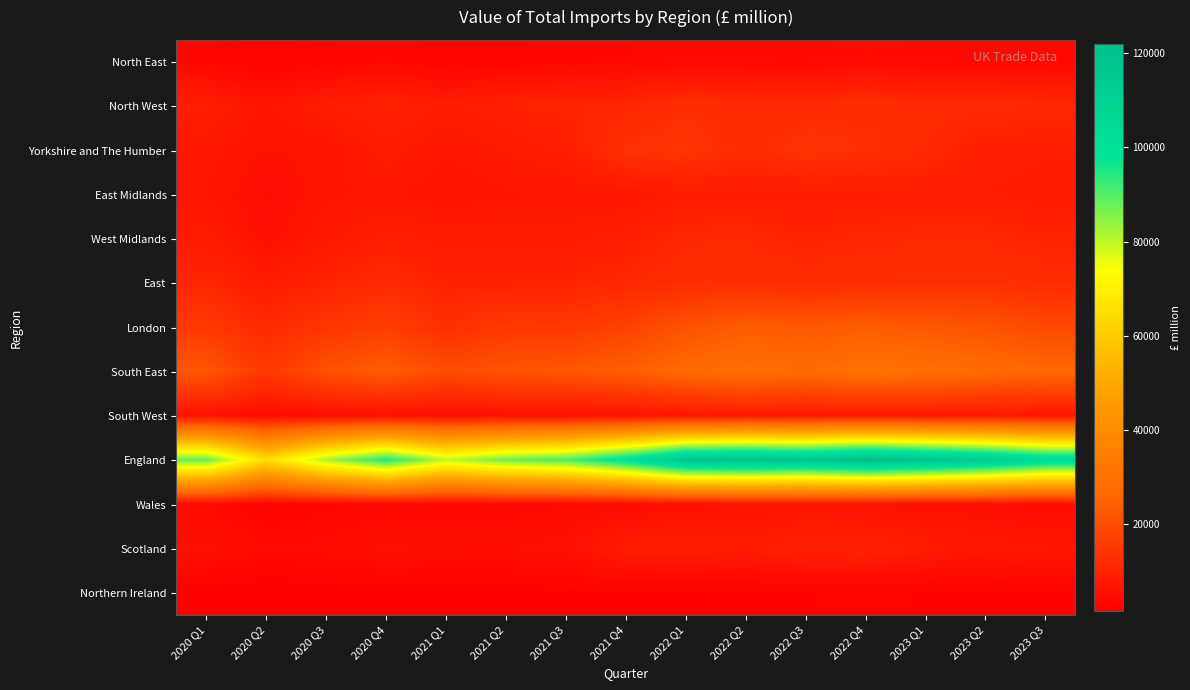

Reading right to left, list all the values displayed in this chart.

North East: 2023 Q3=3718	2023 Q2=3856	2023 Q1=4015	2022 Q4=4394	2022 Q3=3885	2022 Q2=3986	2022 Q1=4107	2021 Q4=3560	2021 Q3=3298	2021 Q2=3123	2021 Q1=2953	2020 Q4=3495	2020 Q3=3140	2020 Q2=2403	2020 Q1=3419
North West: 2023 Q3=11063	2023 Q2=11529	2023 Q1=11624	2022 Q4=12420	2022 Q3=11512	2022 Q2=11838	2022 Q1=12440	2021 Q4=10566	2021 Q3=10440	2021 Q2=9439	2021 Q1=8468	2020 Q4=9799	2020 Q3=8530	2020 Q2=6608	2020 Q1=8814
Yorkshire and The Humber: 2023 Q3=8825	2023 Q2=9021	2023 Q1=11346	2022 Q4=12758	2022 Q3=13821	2022 Q2=11726	2022 Q1=14057	2021 Q4=13114	2021 Q3=8765	2021 Q2=7795	2021 Q1=6890	2020 Q4=8194	2020 Q3=6199	2020 Q2=6012	2020 Q1=7102
East Midlands: 2023 Q3=7875	2023 Q2=8632	2023 Q1=8535	2022 Q4=8409	2022 Q3=8149	2022 Q2=8150	2022 Q1=8212	2021 Q4=6942	2021 Q3=6837	2021 Q2=6616	2021 Q1=6111	2020 Q4=6944	2020 Q3=6558	2020 Q2=5177	2020 Q1=6747
West Midlands: 2023 Q3=10090	2023 Q2=10881	2023 Q1=10947	2022 Q4=10750	2022 Q3=9905	2022 Q2=11103	2022 Q1=10878	2021 Q4=9057	2021 Q3=8260	2021 Q2=8372	2021 Q1=8264	2020 Q4=8934	2020 Q3=7399	2020 Q2=5561	2020 Q1=8108
East: 2023 Q3=12029	2023 Q2=13047	2023 Q1=12966	2022 Q4=12460	2022 Q3=11907	2022 Q2=12699	2022 Q1=12293	2021 Q4=10847	2021 Q3=9990	2021 Q2=9576	2021 Q1=9576	2020 Q4=11535	2020 Q3=9870	2020 Q2=8355	2020 Q1=10609
London: 2023 Q3=19013	2023 Q2=21147	2023 Q1=22264	2022 Q4=23373	2022 Q3=22628	2022 Q2=23290	2022 Q1=21083	2021 Q4=17342	2021 Q3=15039	2021 Q2=15254	2021 Q1=12668	2020 Q4=16445	2020 Q3=14238	2020 Q2=11327	2020 Q1=15218
South East: 2023 Q3=26398	2023 Q2=27406	2023 Q1=29054	2022 Q4=29805	2022 Q3=27453	2022 Q2=28741	2022 Q1=27052	2021 Q4=24043	2021 Q3=22346	2021 Q2=21455	2021 Q1=19755	2020 Q4=23703	2020 Q3=20975	2020 Q2=15173	2020 Q1=22107
South West: 2023 Q3=6816	2023 Q2=7448	2023 Q1=7306	2022 Q4=7647	2022 Q3=7506	2022 Q2=7483	2022 Q1=6993	2021 Q4=6067	2021 Q3=5659	2021 Q2=5681	2021 Q1=5195	2020 Q4=5579	2020 Q3=4958	2020 Q2=4346	2020 Q1=5988
England: 2023 Q3=105827	2023 Q2=112965	2023 Q1=118060	2022 Q4=122016	2022 Q3=116764	2022 Q2=119015	2022 Q1=117116	2021 Q4=101539	2021 Q3=90633	2021 Q2=87310	2021 Q1=79880	2020 Q4=94627	2020 Q3=81865	2020 Q2=64961	2020 Q1=88113
Wales: 2023 Q3=4973	2023 Q2=5461	2023 Q1=5595	2022 Q4=5996	2022 Q3=6416	2022 Q2=5923	2022 Q1=5752	2021 Q4=4708	2021 Q3=4231	2021 Q2=3696	2021 Q1=3510	2020 Q4=3829	2020 Q3=3364	2020 Q2=2770	2020 Q1=4298
Scotland: 2023 Q3=6885	2023 Q2=7306	2023 Q1=8206	2022 Q4=9878	2022 Q3=9733	2022 Q2=8141	2022 Q1=8771	2021 Q4=8550	2021 Q3=5842	2021 Q2=5218	2021 Q1=5272	2020 Q4=5491	2020 Q3=4667	2020 Q2=4333	2020 Q1=5522
Northern Ireland: 2023 Q3=2281	2023 Q2=2472	2023 Q1=2454	2022 Q4=2543	2022 Q3=2463	2022 Q2=2384	2022 Q1=2201	2021 Q4=2147	2021 Q3=2194	2021 Q2=1840	2021 Q1=1671	2020 Q4=1875	2020 Q3=1736	2020 Q2=1546	2020 Q1=1780